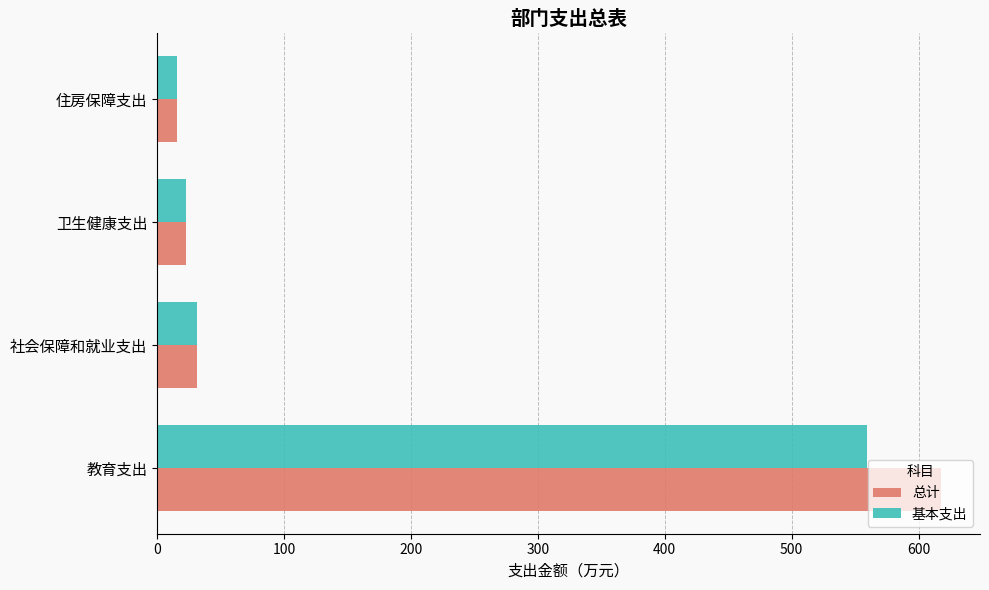

True or false: 基本支出 has a value of 15.6 at 住房保障支出.

True